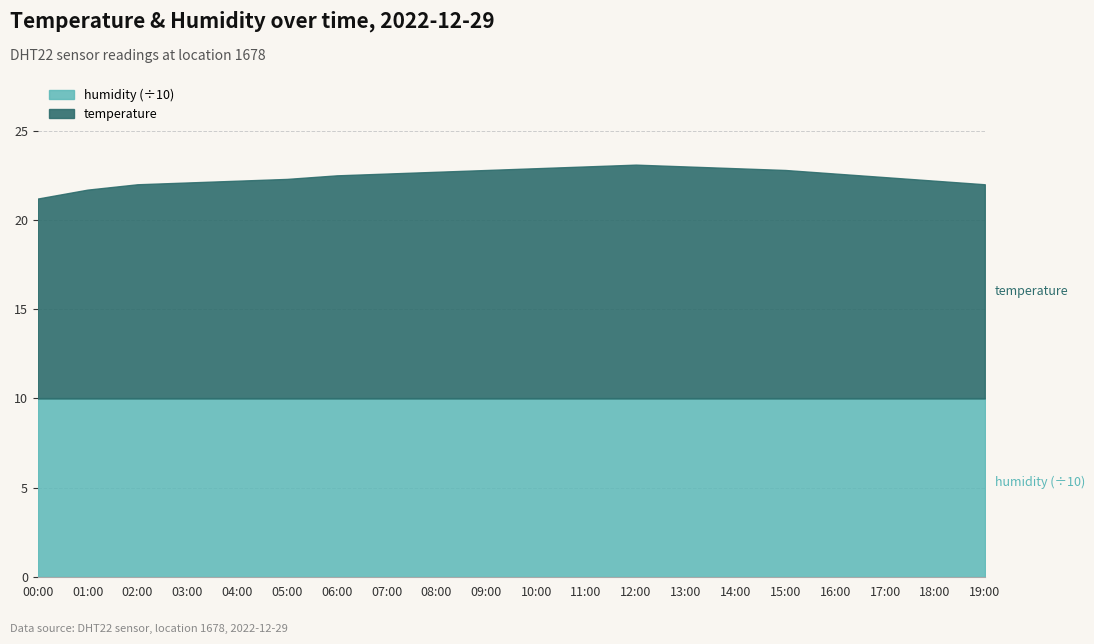

What is the sum of all humidity values?

1998.0